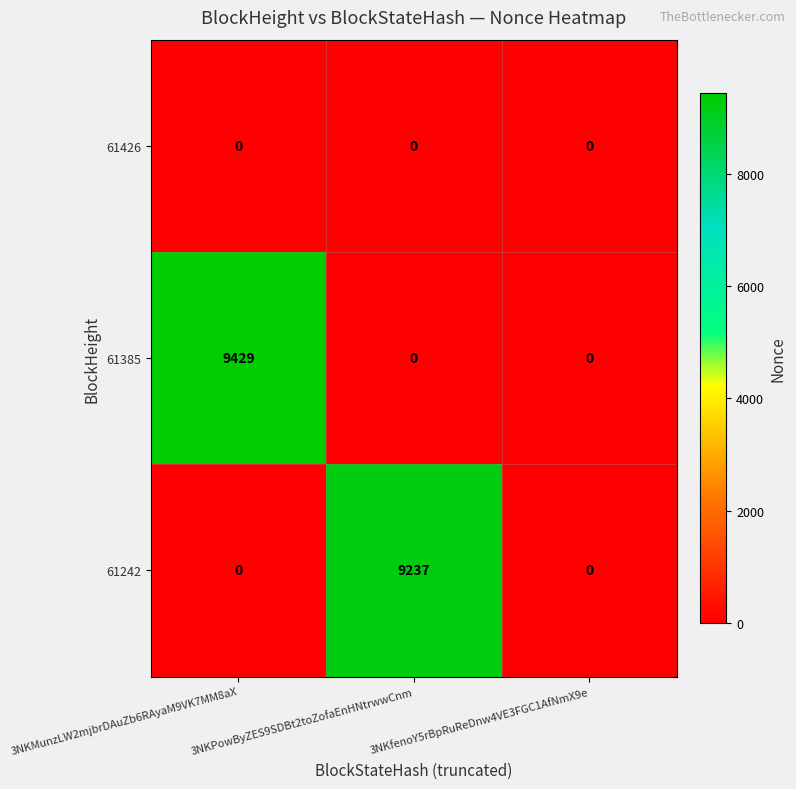

Which series has the largest total across all categories?

61385